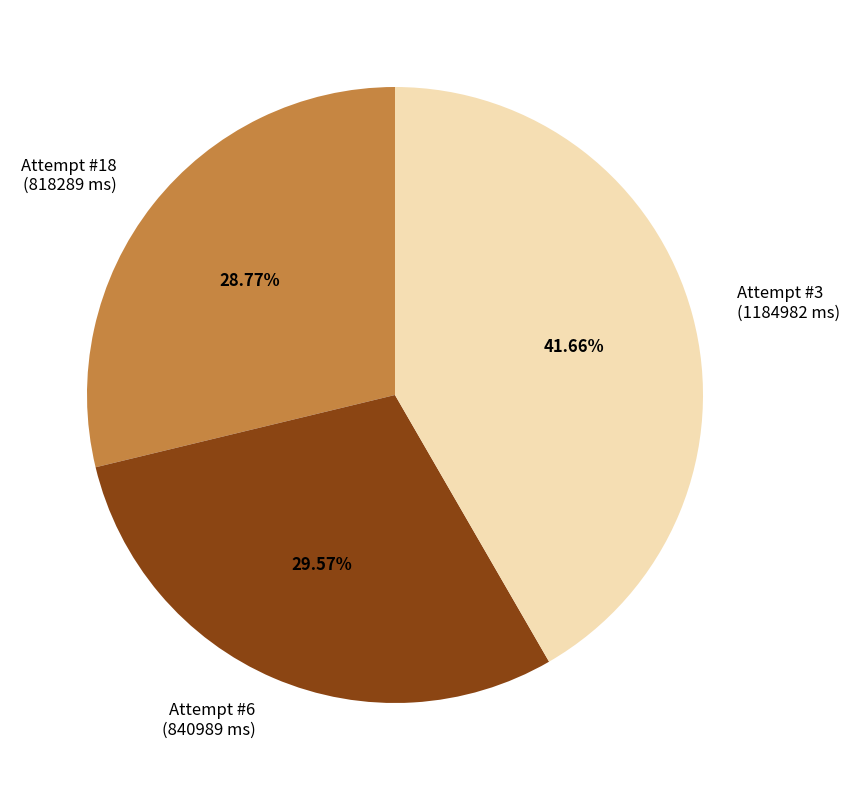

Which has a higher value, Attempt #6 or Attempt #3?

Attempt #3